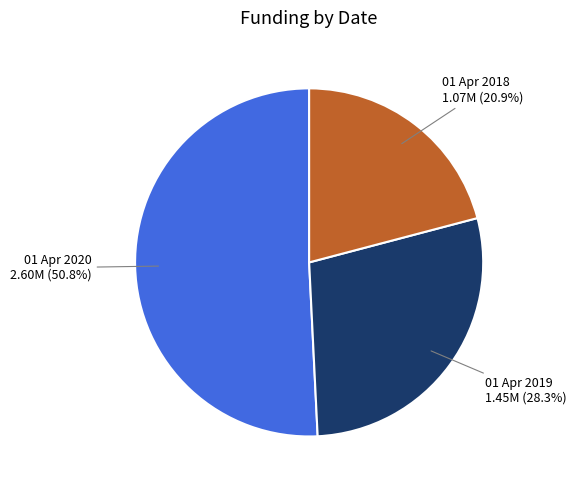

The 01 Apr 2018 slice represents 21% of the pie. True or false?

True